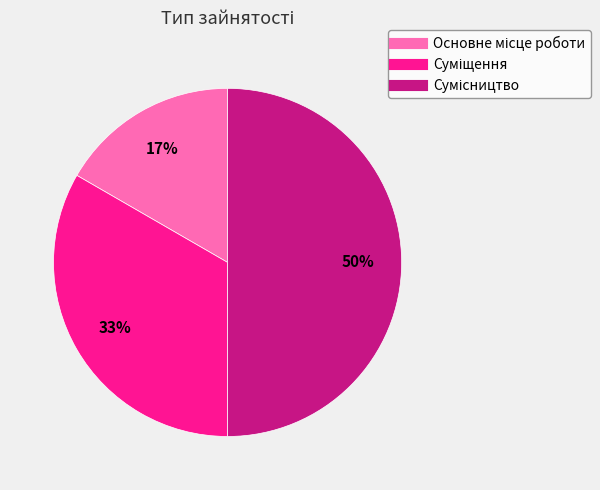

To the nearest percent, what is the difference between the largest and smallest slice percentages?

33%